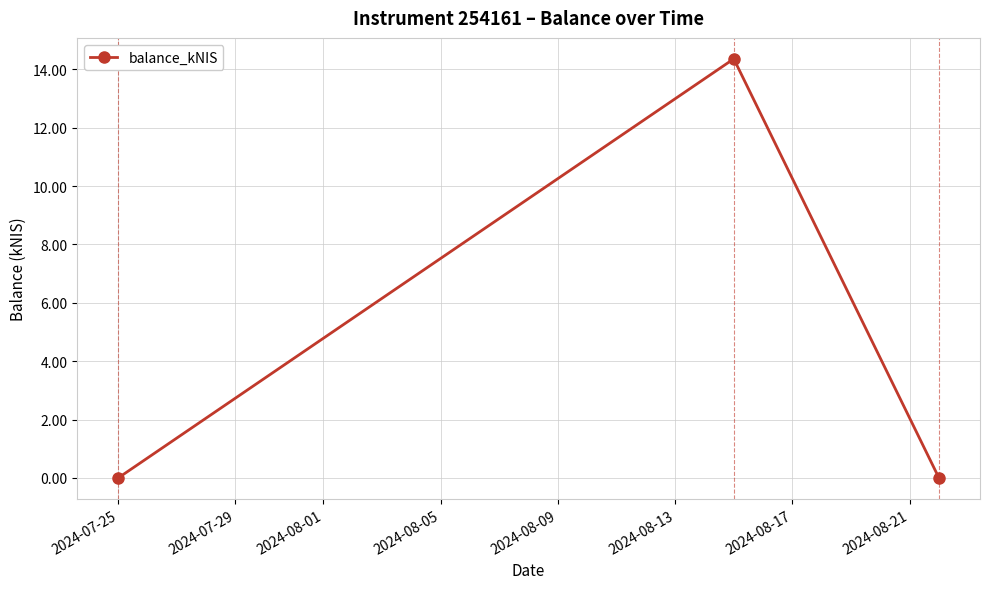

What is the maximum value shown in the chart?

14.4